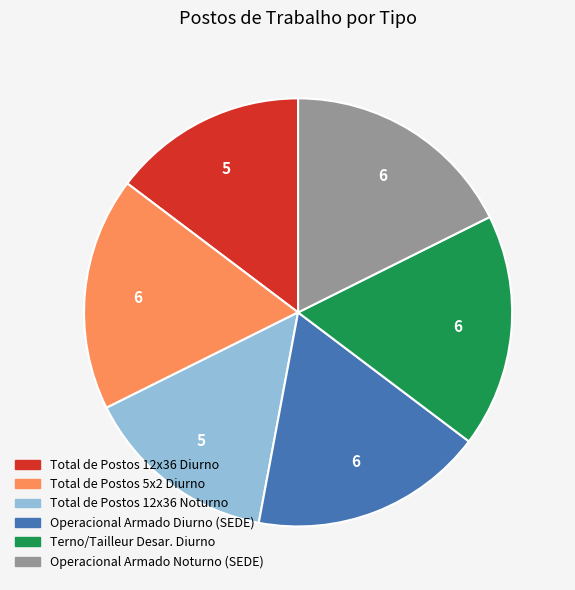

Approximately how many times larger is the value at Terno/Tailleur Desar. Diurno compared to Operacional Armado Noturno (SEDE)?

1.0